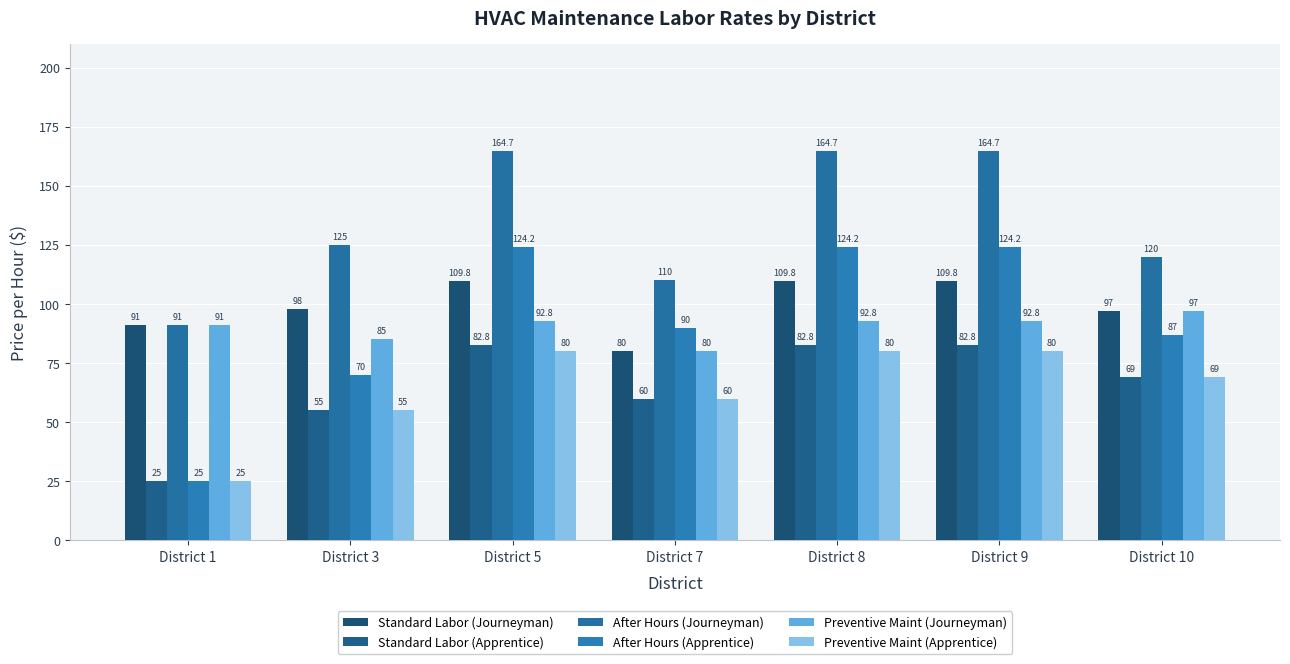

What is the total value across all series at District 10?

539.0